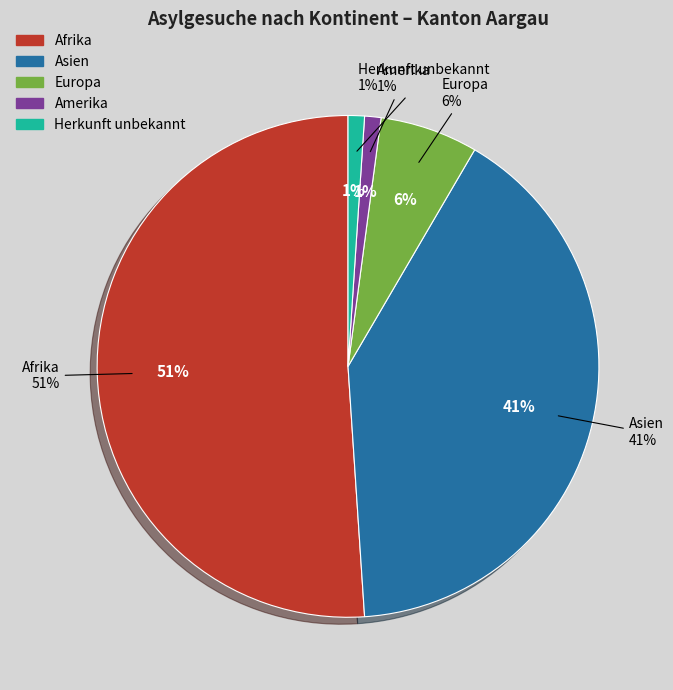

True or false: Asien accounts for 41% of the total.

True